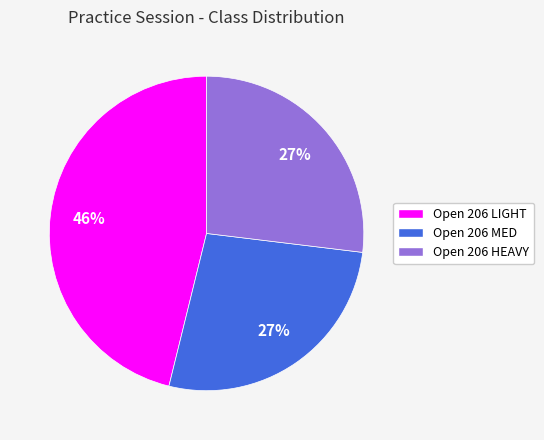

To the nearest percent, what is the difference between the Open 206 LIGHT and Open 206 HEAVY slice percentages?

19%